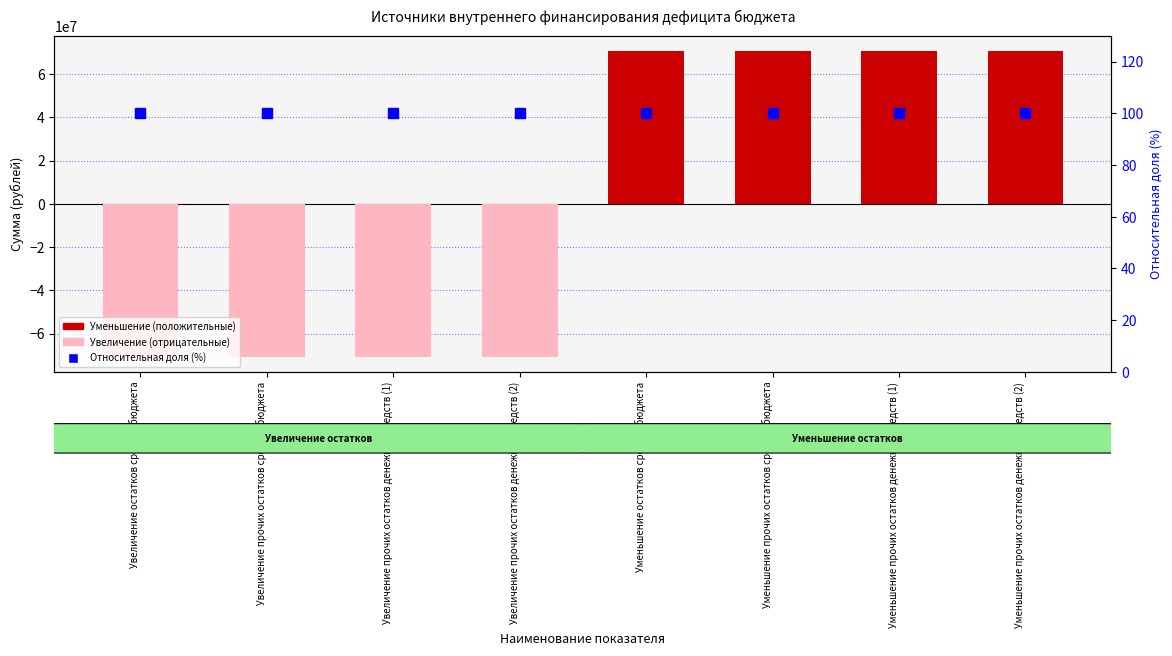

What is the sum of the Относительная доля (%) values at Уменьшение прочих остатков средств бюджета and Увеличение остатков средств бюджета?

200.0